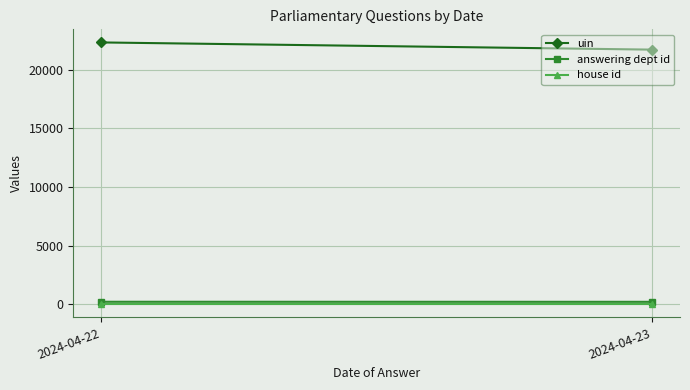

At 2024-04-23, list the series in order from smallest to largest.

house id, answering dept id, uin